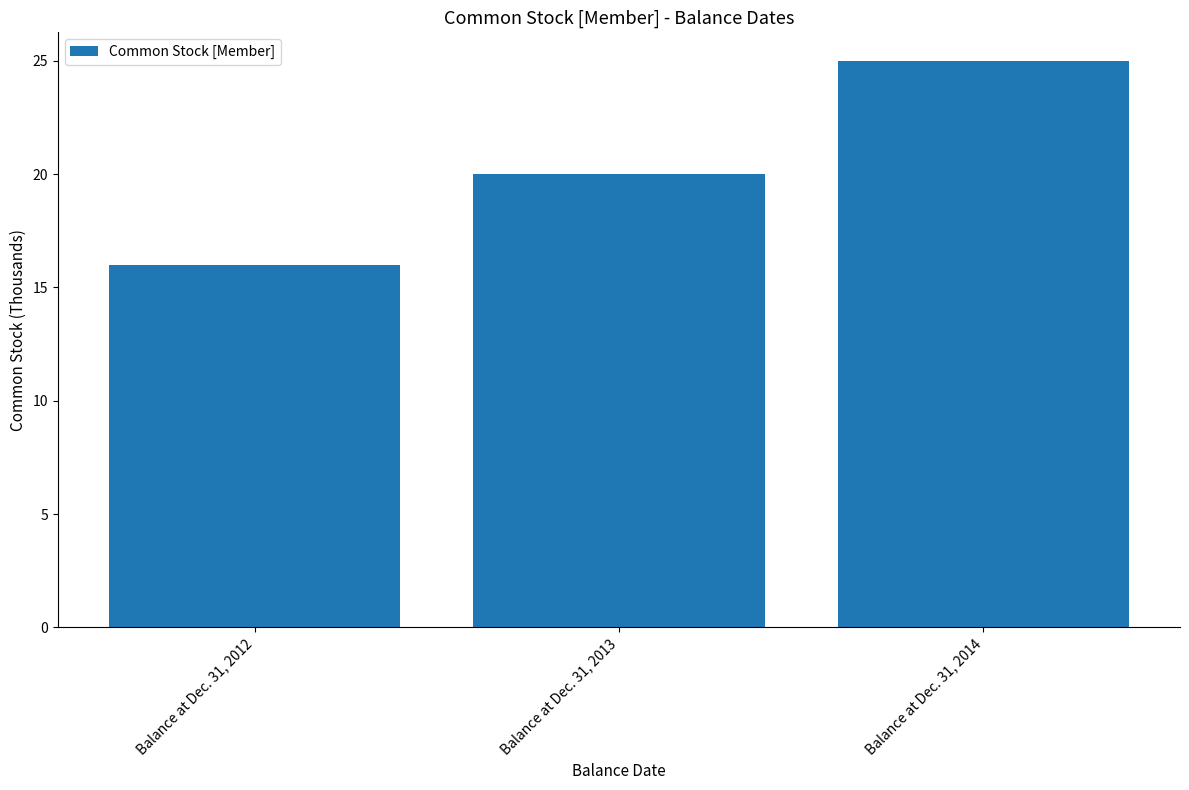

Reading left to right, what are all the values shown in this chart?

Balance at Dec. 31, 2012=16	Balance at Dec. 31, 2013=20	Balance at Dec. 31, 2014=25